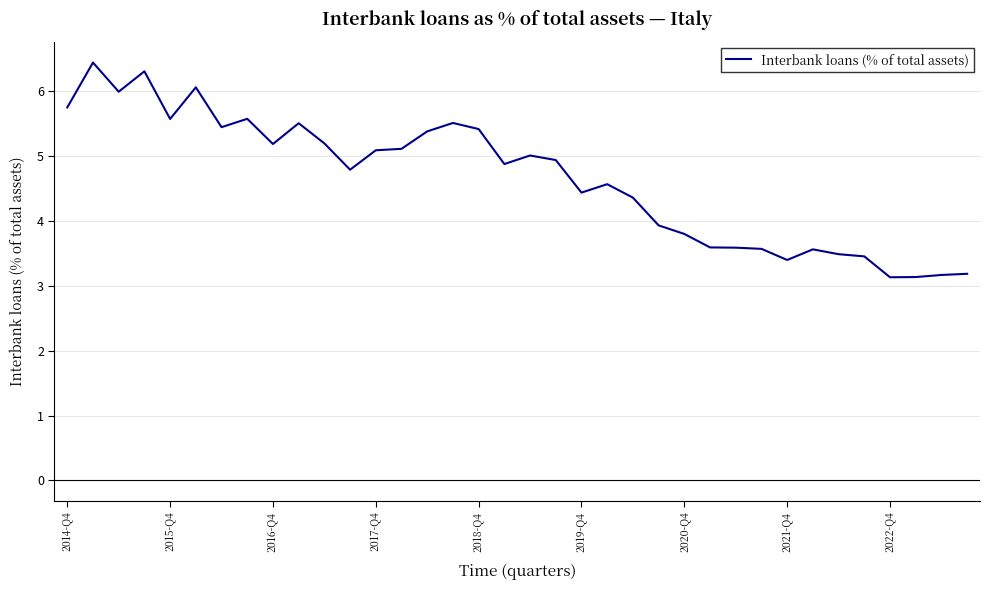

What is the greatest value displayed?

6.4